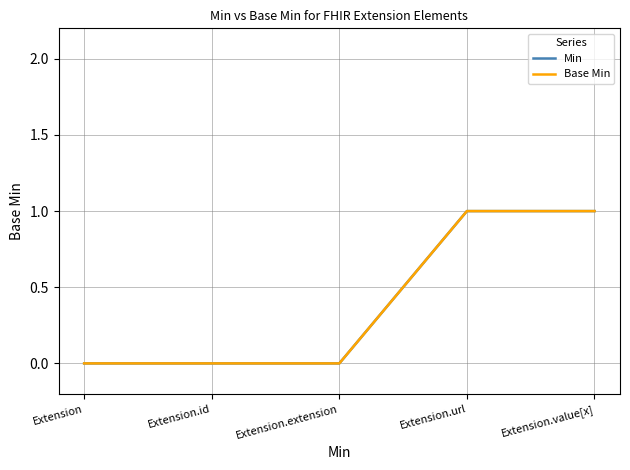

The value of Base Min at Extension.id is 0. True or false?

True